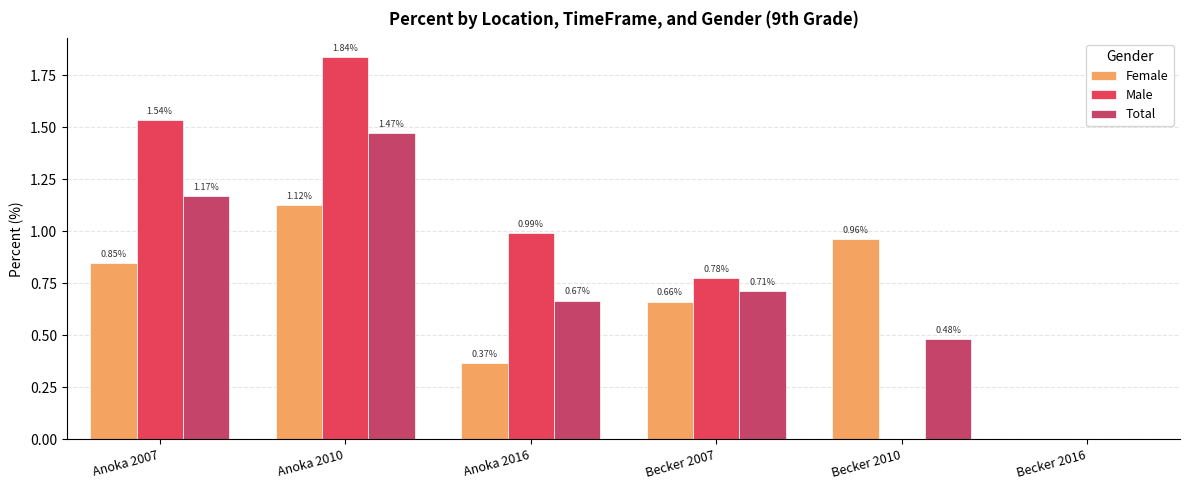

What is the average value of the Total series?

0.8